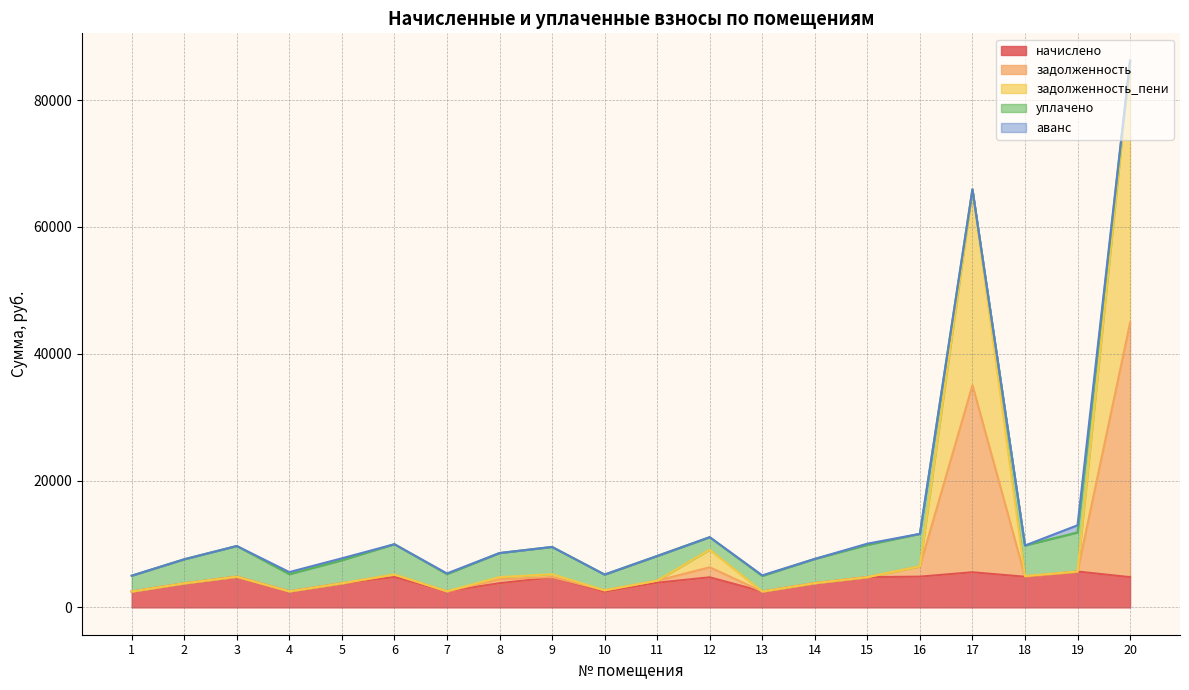

Which category has the lowest value in the задолженность_пени series?

1